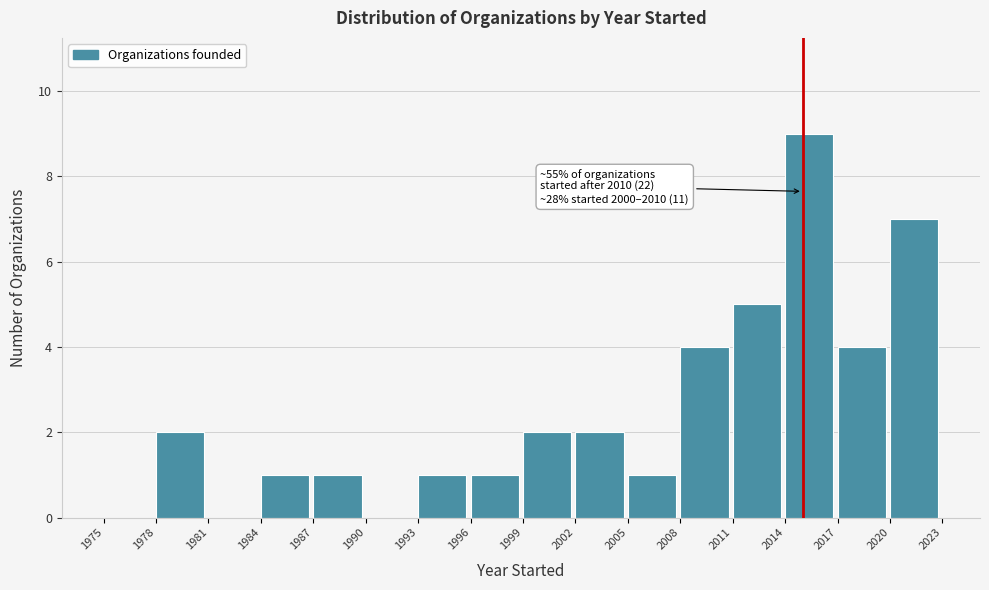

Which range on the x-axis has the tallest bar?

2014 to 2017